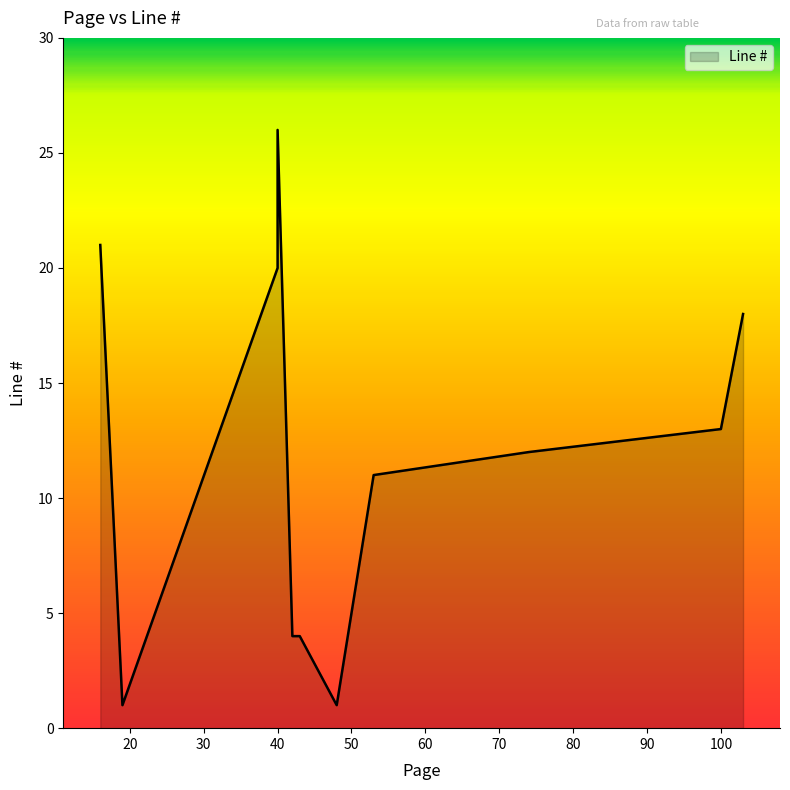

Which label corresponds to the smallest value in the chart?

48